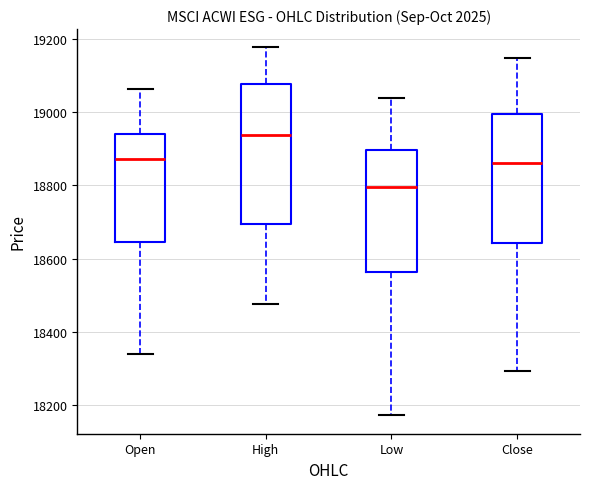

Where is the upper edge of the box for Low on the y-axis? The values are not printed on the chart, so give them approximately, as read against the axis.

18900